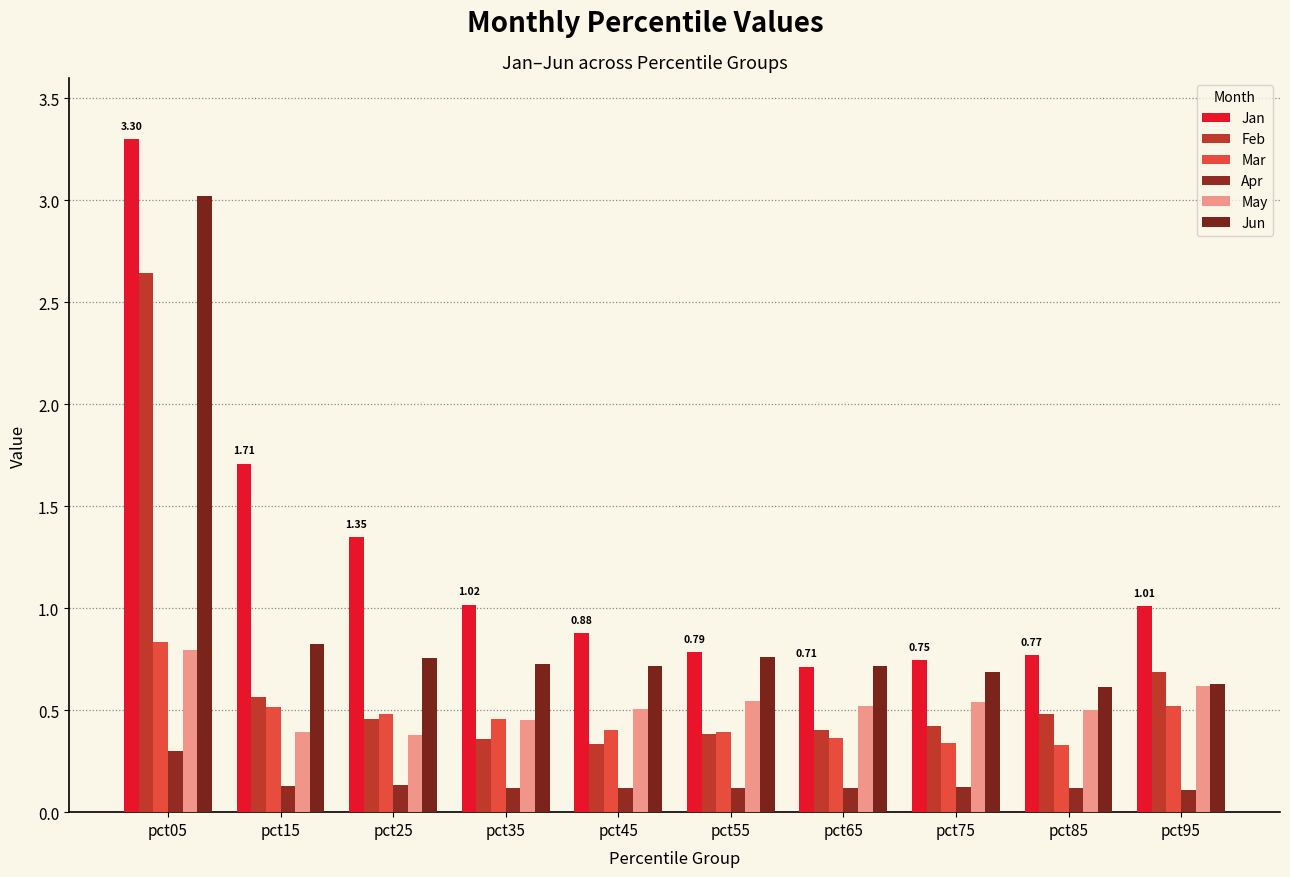

Does the chart contain any negative values?

No